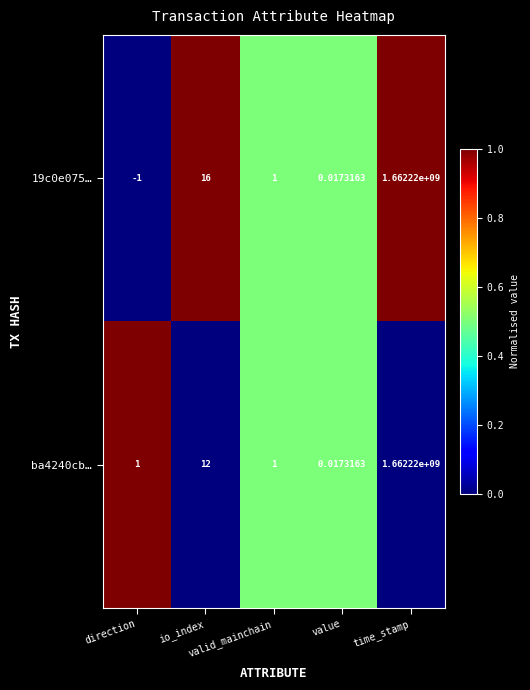

How many distinct data groups are displayed?

2